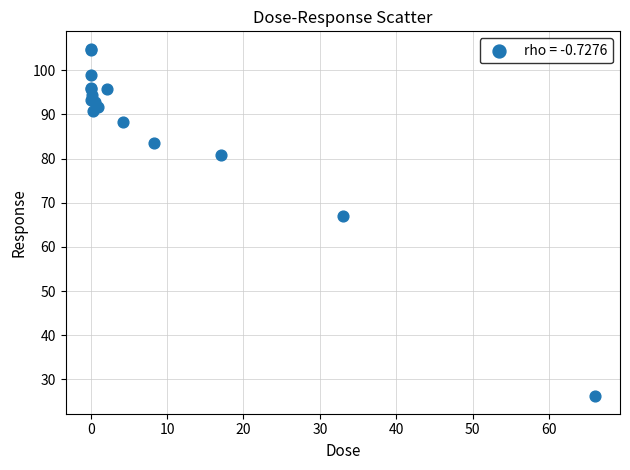

What Y value in the scatter plot is closest to 65?

67.1